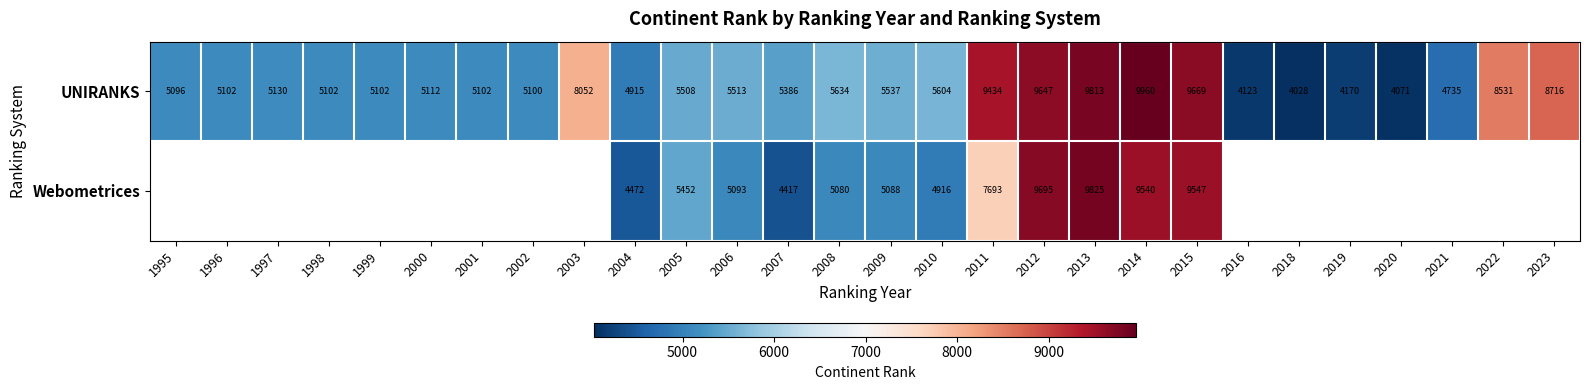

At 2006, list the series in order from smallest to largest.

Webometrices, UNIRANKS